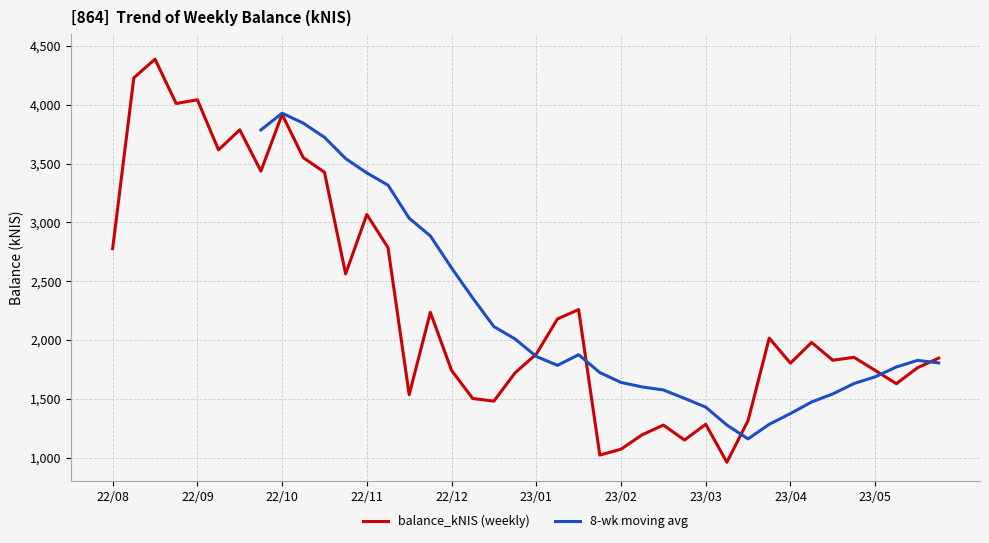

What is the difference between the highest and lowest values at 33?

506.2